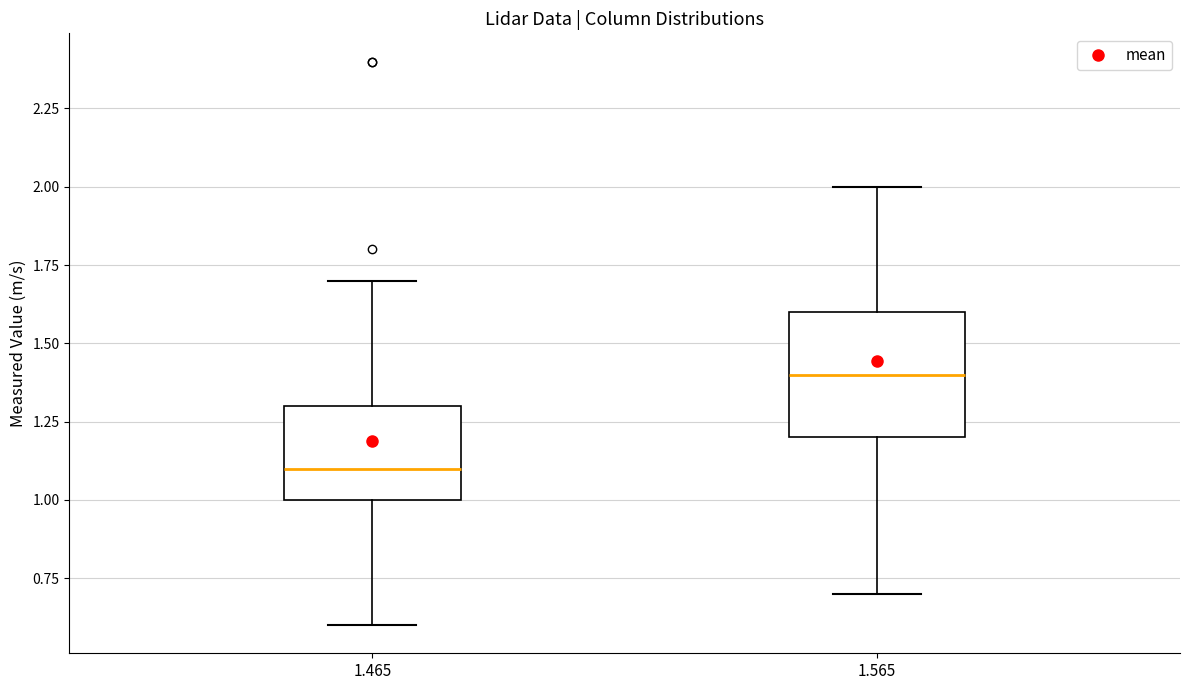

Reading left to right, transcribe this box plot: for each box, give where its median line is, the range the box spans, and where its two whiskers end, as read against the y-axis. The values are not printed on the chart, so give them approximately, as read against the axis.

1.465: median 1.1, box 1.0 to 1.3, whiskers 0.6 to 1.7
1.565: median 1.4, box 1.2 to 1.6, whiskers 0.7 to 2.0